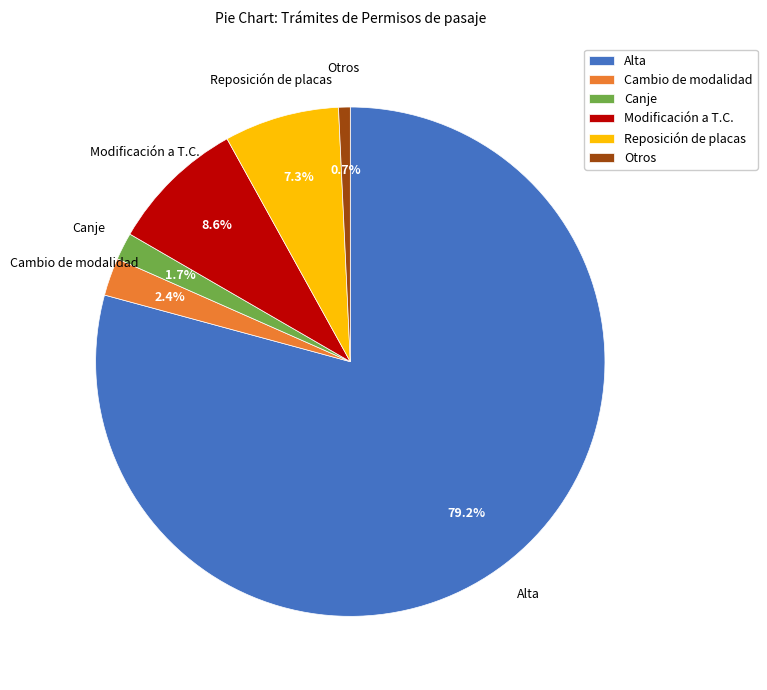

Is Alta the majority of the pie?

Yes